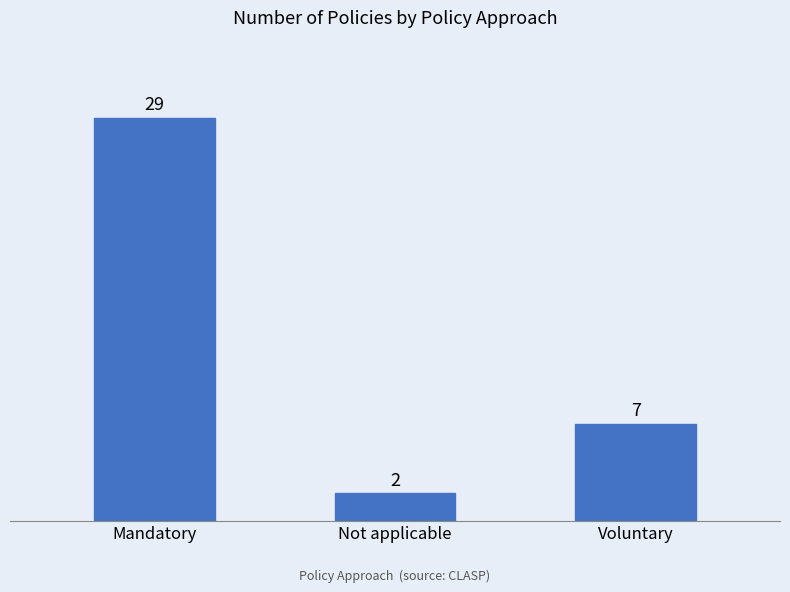

How many categories are shown in the chart?

3